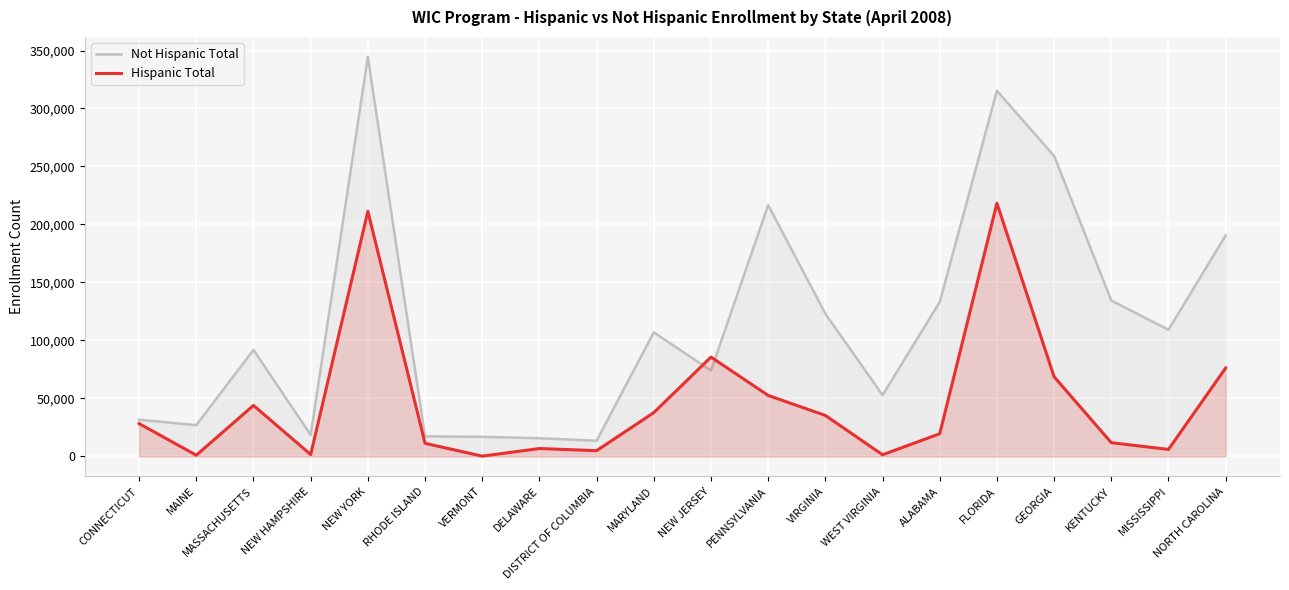

At which category does Not Hispanic Total reach its first local valley?

MAINE